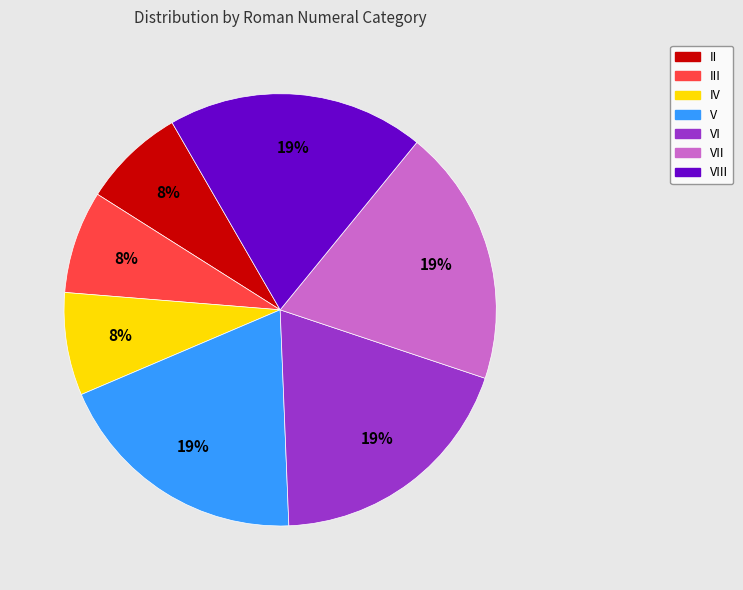

How many slices are in this pie chart?

7